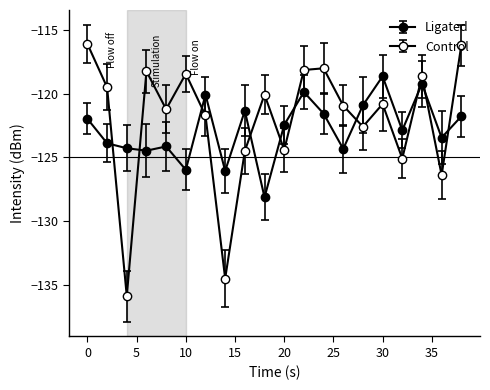

How many data points does each series have?

20